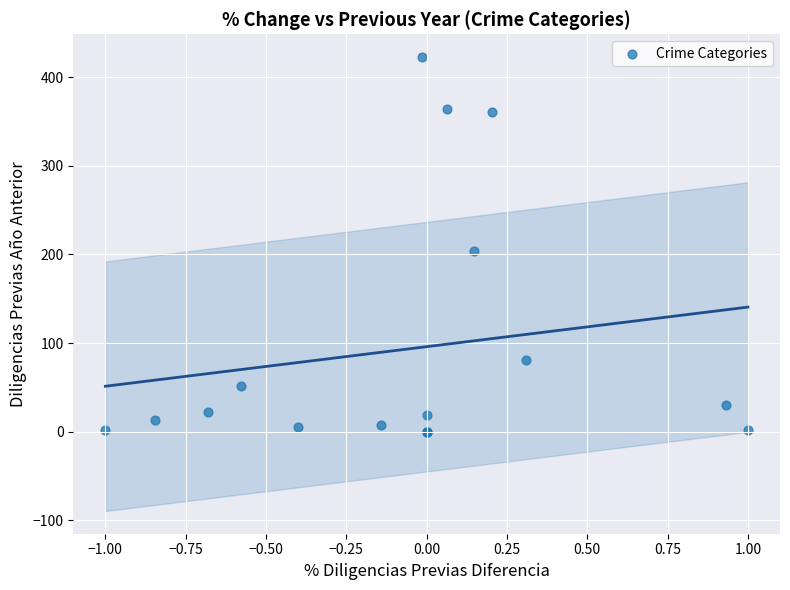

What Y value in the scatter plot is closest to 211?

204